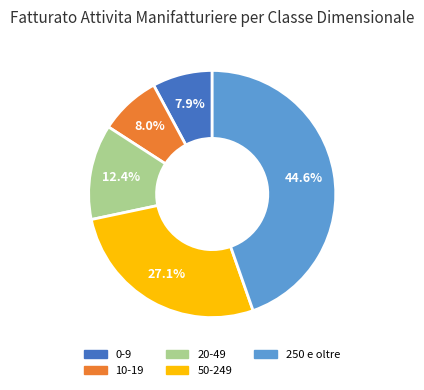

How many segments does this pie chart have?

5